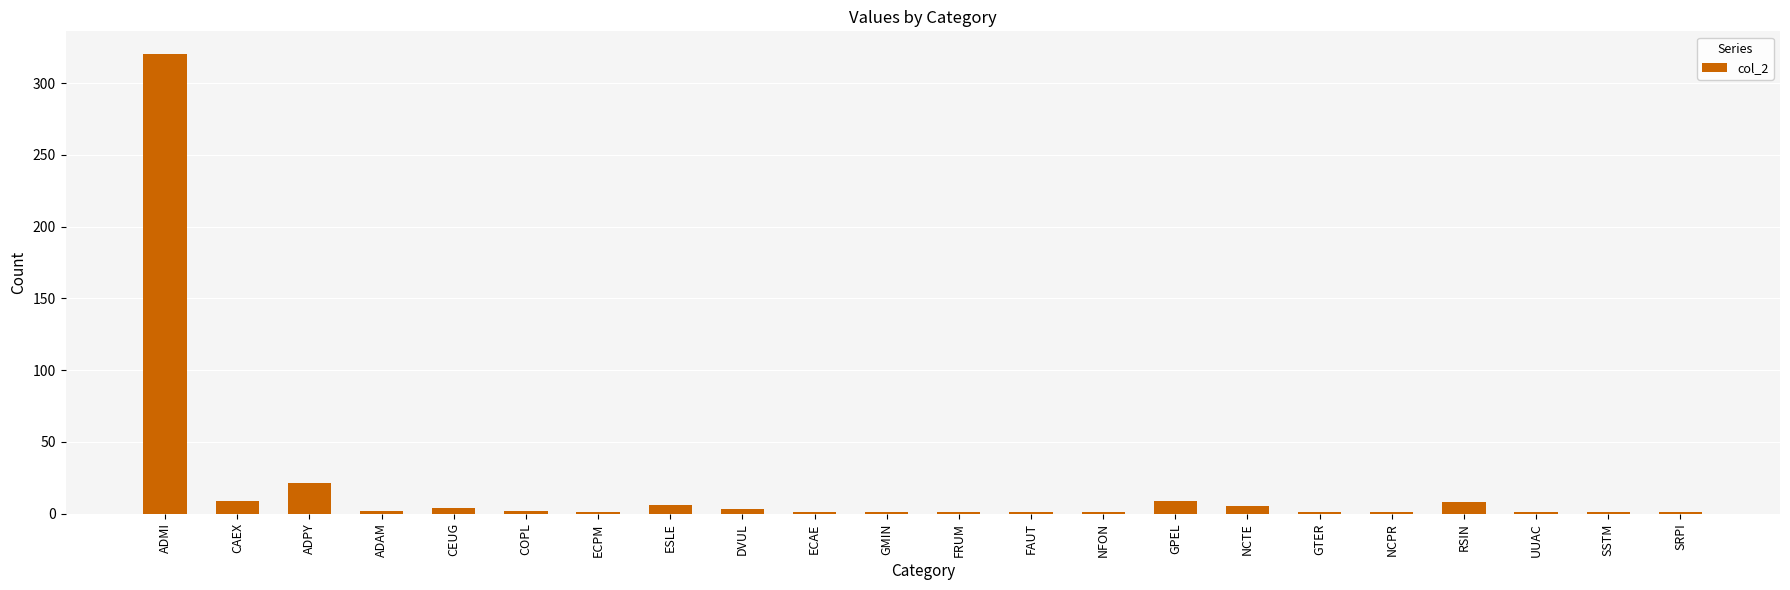

Between GMIN and NCTE, which is larger?

NCTE